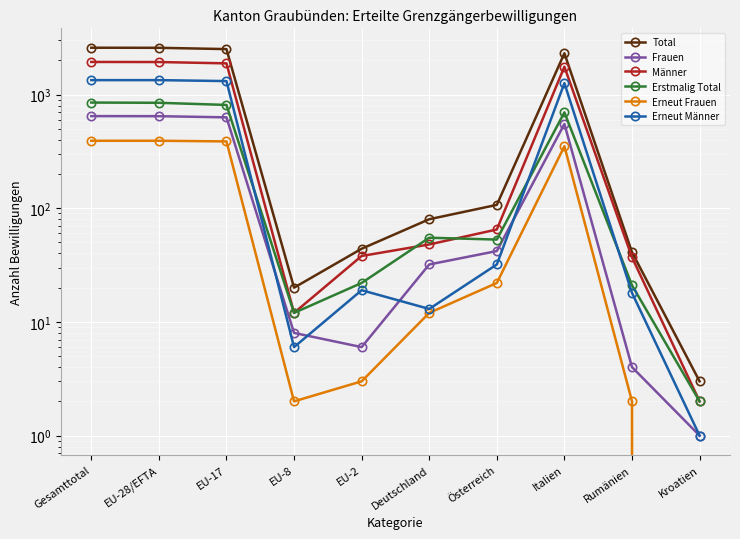

What is the difference between the highest and lowest values at Rumänien?

39